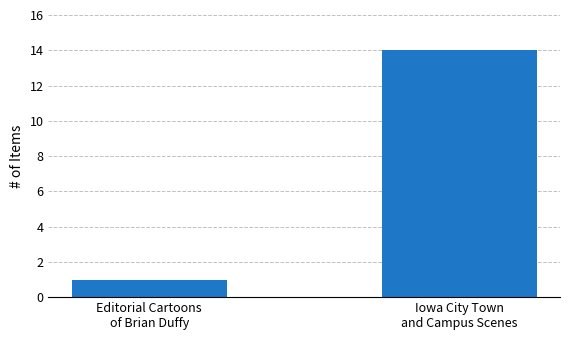

What is the maximum value shown in the chart?

14